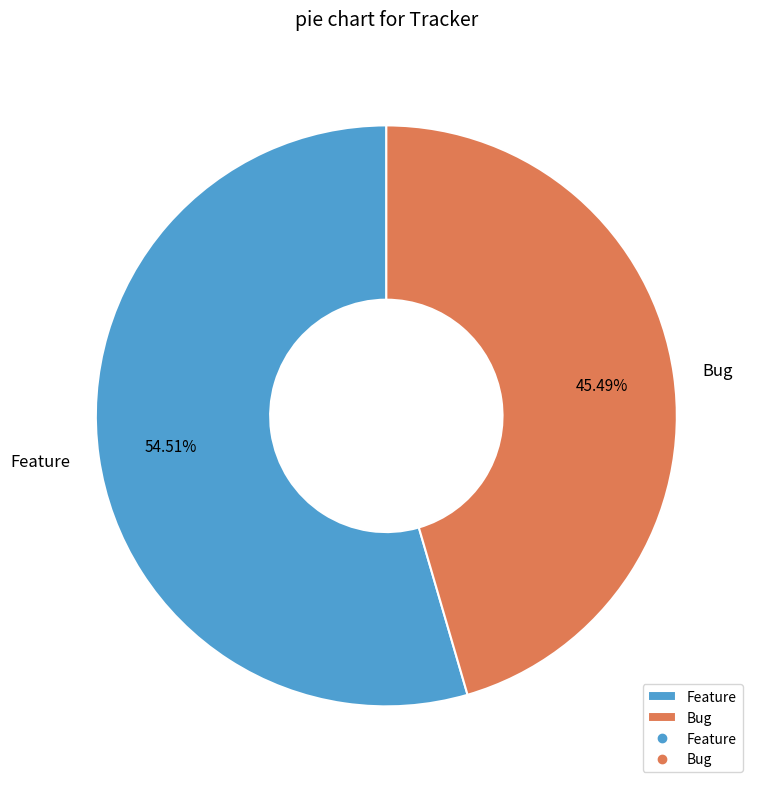

Between Bug and Feature, which is larger?

Feature